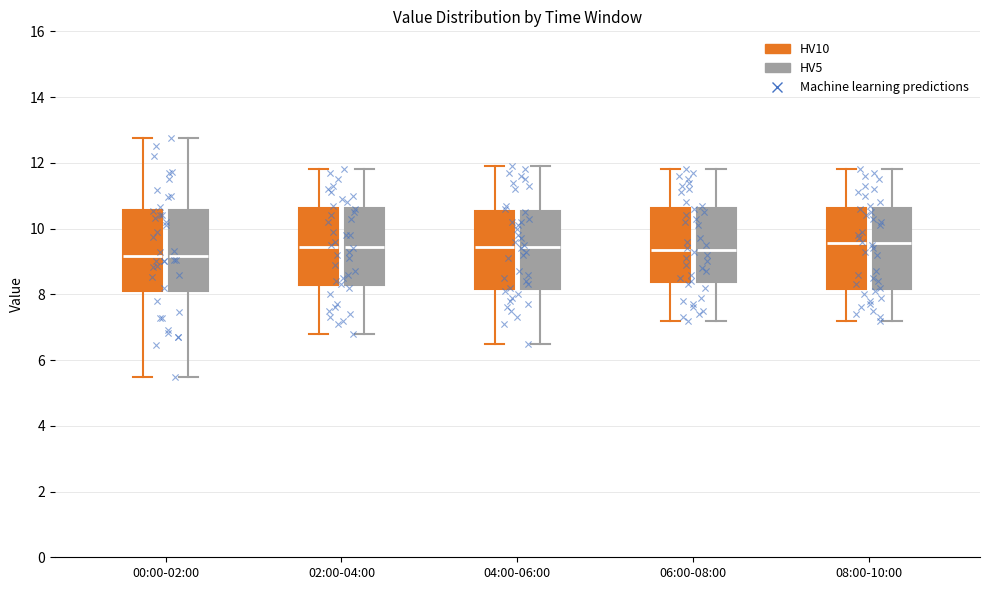

Where does the median line of the box for 06:00-08:00 (HV5) sit on the y-axis? The values are not printed on the chart, so give them approximately, as read against the axis.

9.4